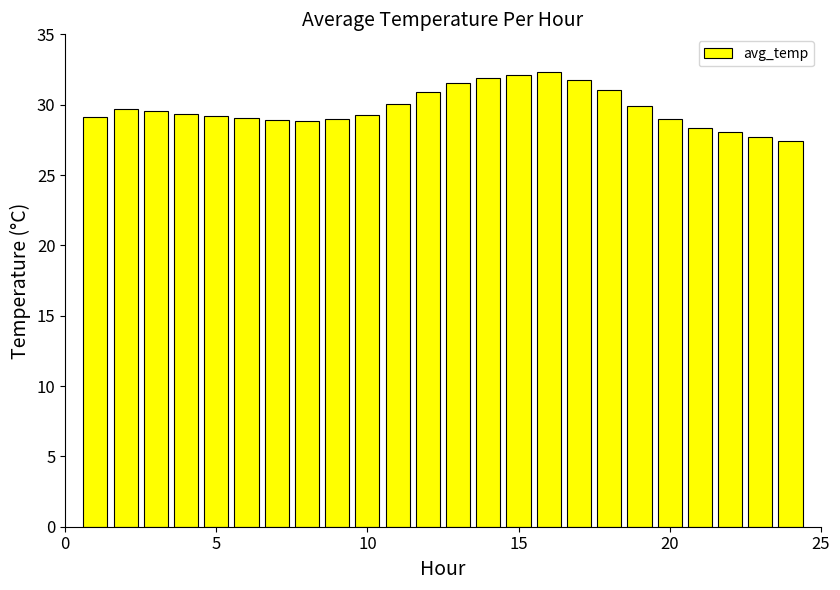

What is the maximum value shown in the chart?

32.3